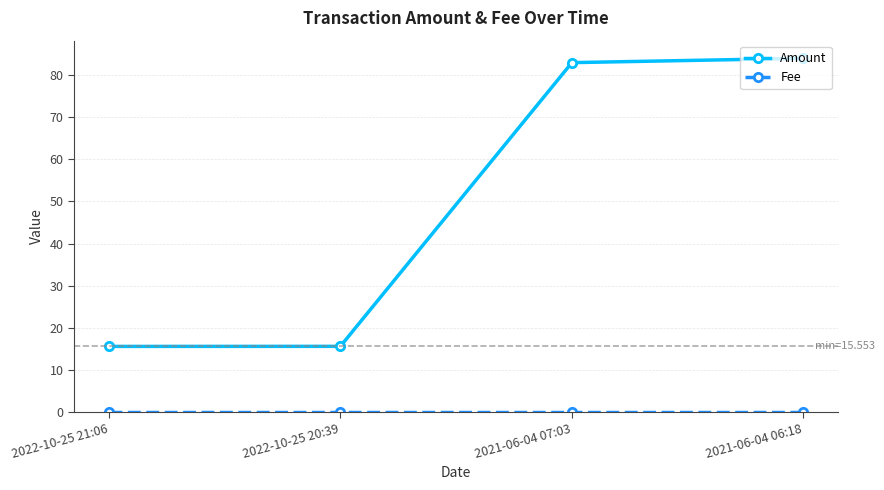

Is this an area chart (filled region under the line)?

No